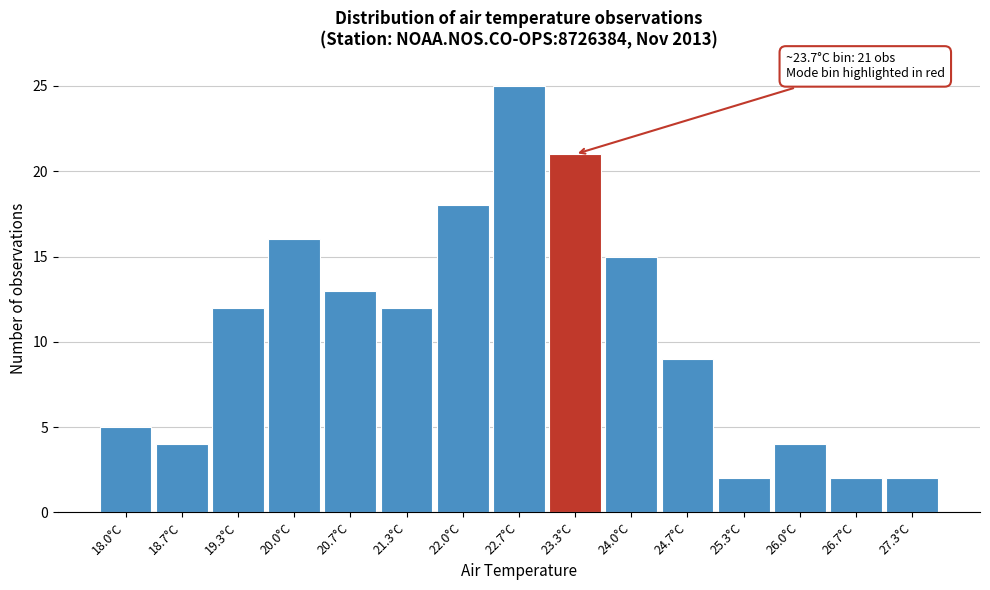

Reading right to left, what are all the values shown in this chart?

27.3°C=2	26.7°C=2	26.0°C=4	25.3°C=2	24.7°C=9	24.0°C=15	23.3°C=21	22.7°C=25	22.0°C=18	21.3°C=12	20.7°C=13	20.0°C=16	19.3°C=12	18.7°C=4	18.0°C=5